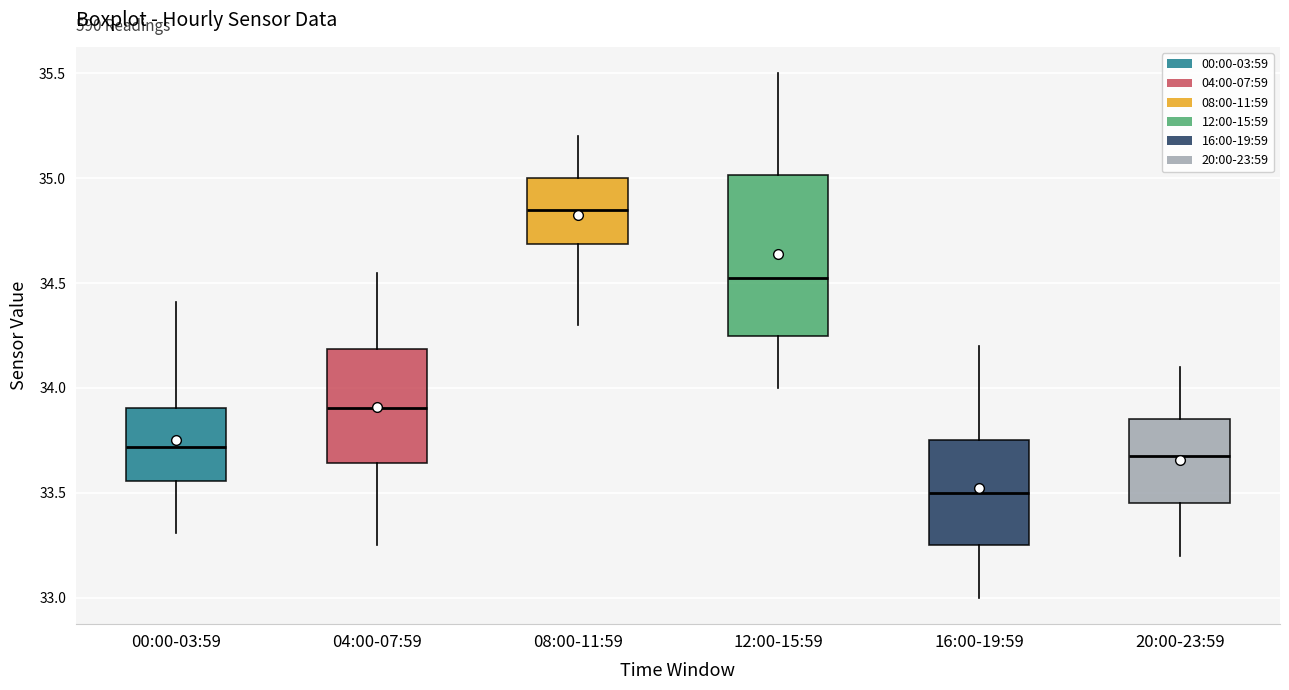

Where does the lower whisker of the box for 16:00-19:59 end on the y-axis? The values are not printed on the chart, so give them approximately, as read against the axis.

33.00